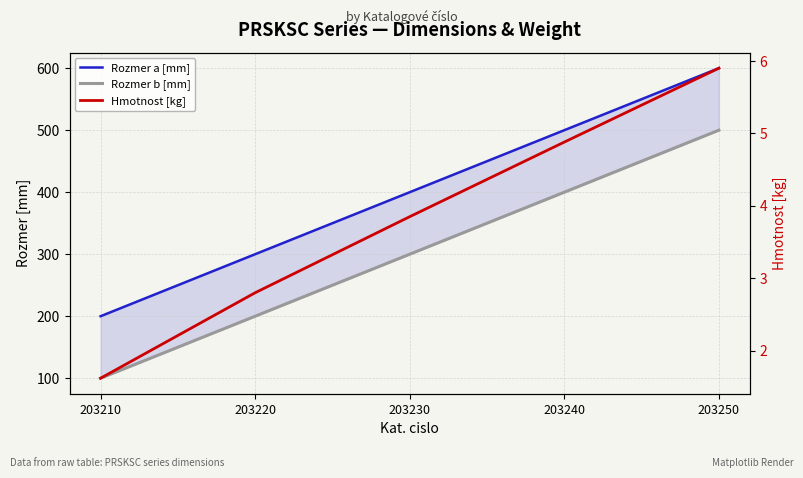

At 203250, list the series in order from largest to smallest.

Rozmer a [mm], Rozmer b [mm], Hmotnost [kg]